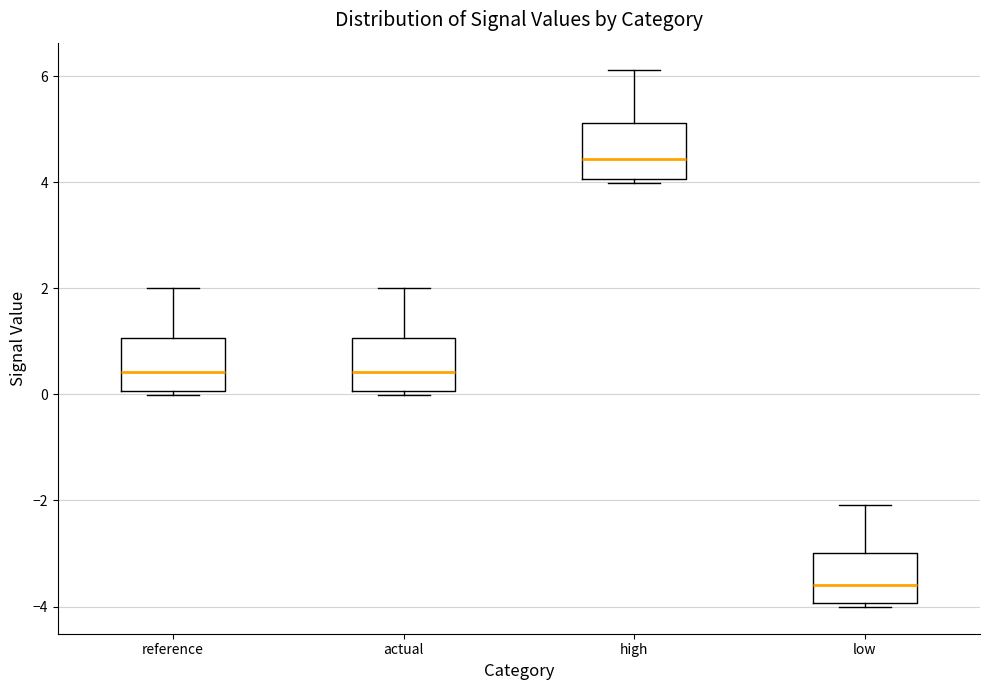

Which box has the lowest median line?

low